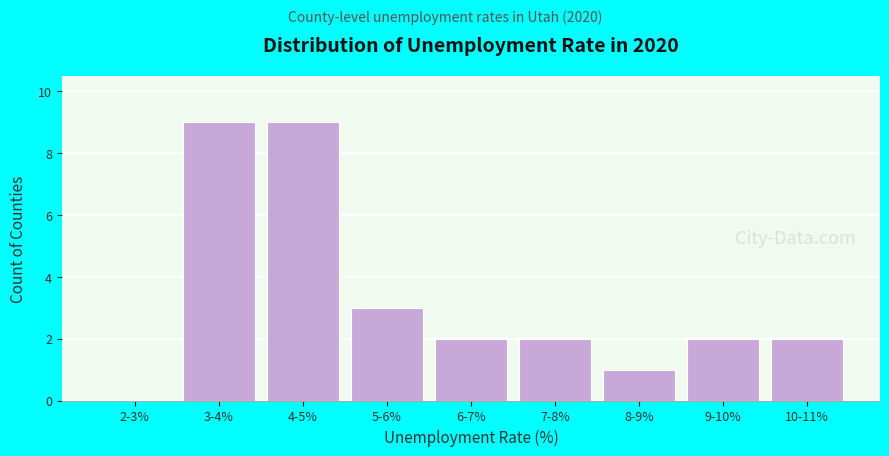

Reading left to right, extract all data points from this chart.

2-3%=0	3-4%=9	4-5%=9	5-6%=3	6-7%=2	7-8%=2	8-9%=1	9-10%=2	10-11%=2